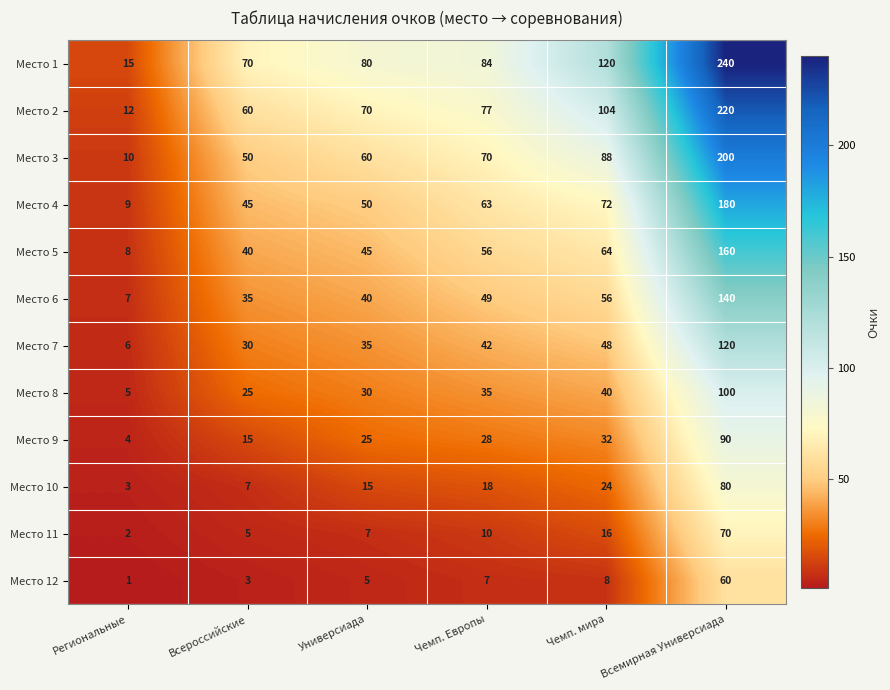

How many series are shown in this chart?

12